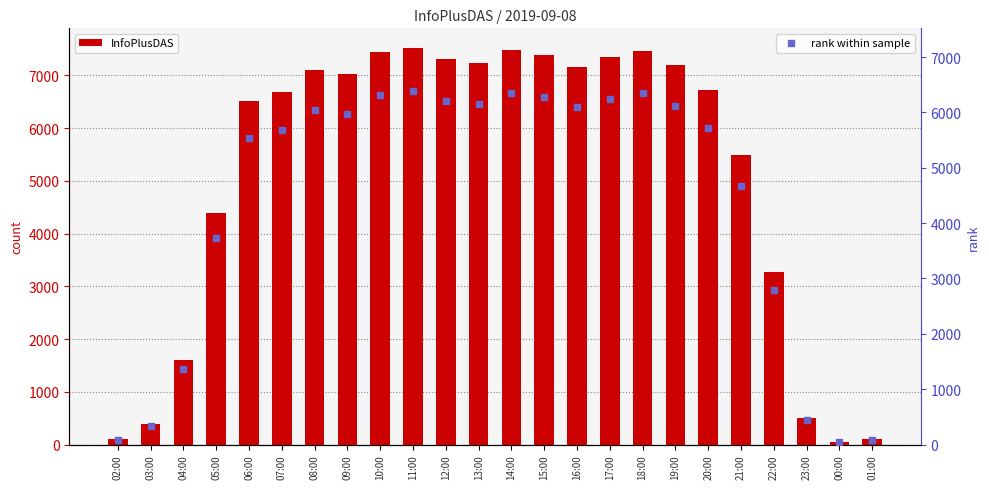

What are all the series names shown in the legend?

InfoPlusDAS, rank within sample